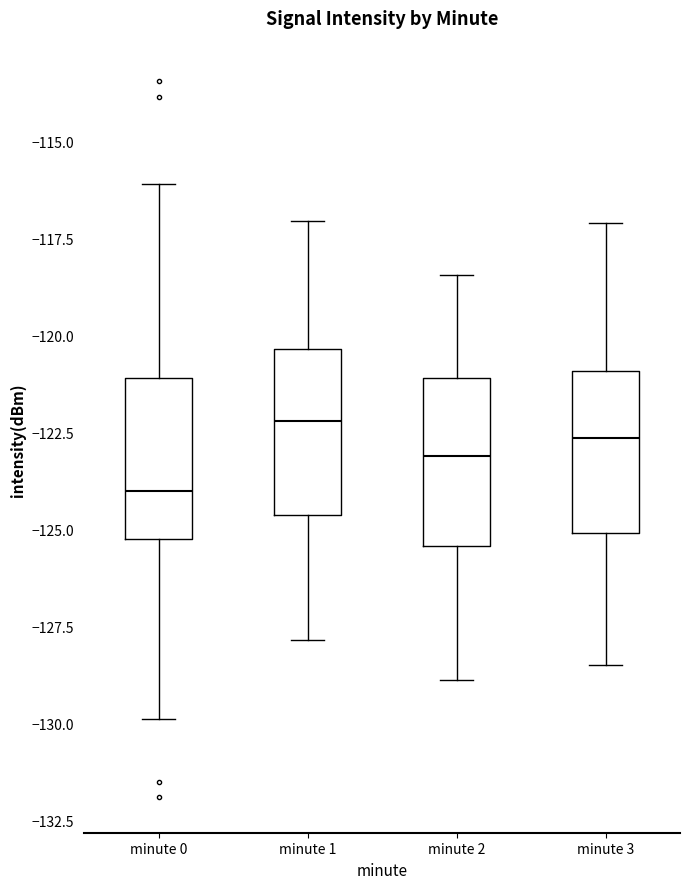

Reading left to right, read every box against the y-axis: the position of its median line, the range the box covers, and the ends of its whiskers. The values are not printed on the chart, so give them approximately, as read against the axis.

minute 0: median -124.0, box -125.0 to -121.0, whiskers -130.0 to -116.0
minute 1: median -122.0, box -124.5 to -120.5, whiskers -128.0 to -117.0
minute 2: median -123.0, box -125.5 to -121.0, whiskers -129.0 to -118.5
minute 3: median -122.5, box -125.0 to -121.0, whiskers -128.5 to -117.0